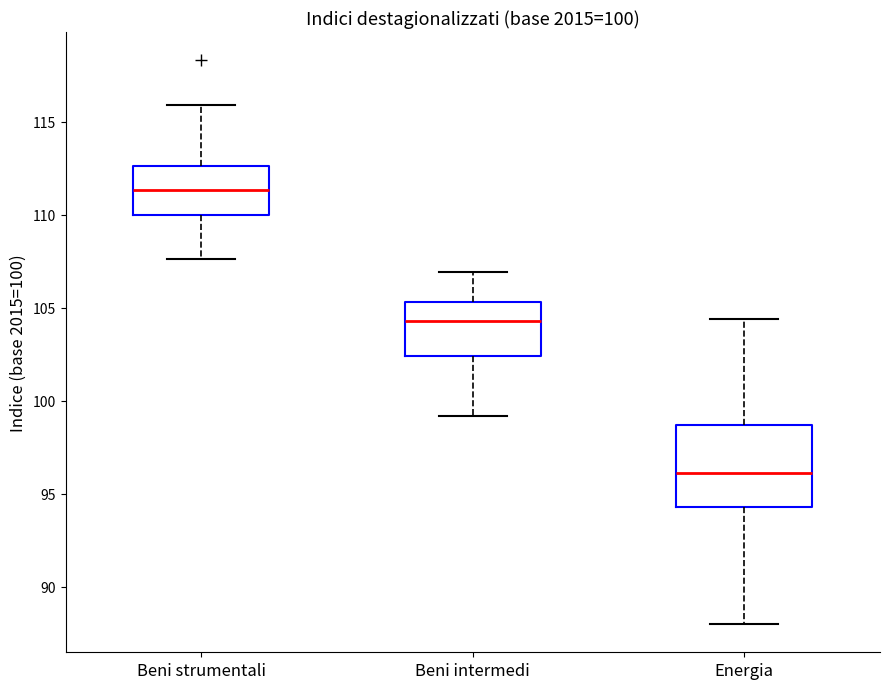

Which box has the lowest median line?

Energia